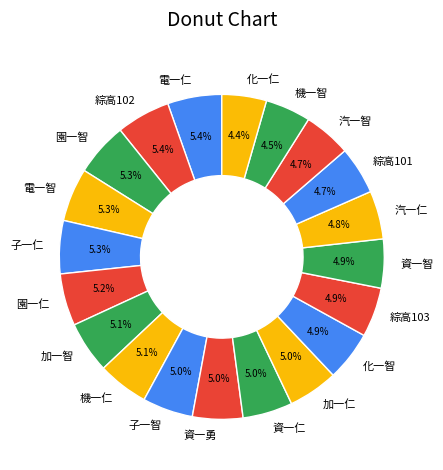

What is the ratio of the value at 汽一仁 to the value at 園一智?

0.9